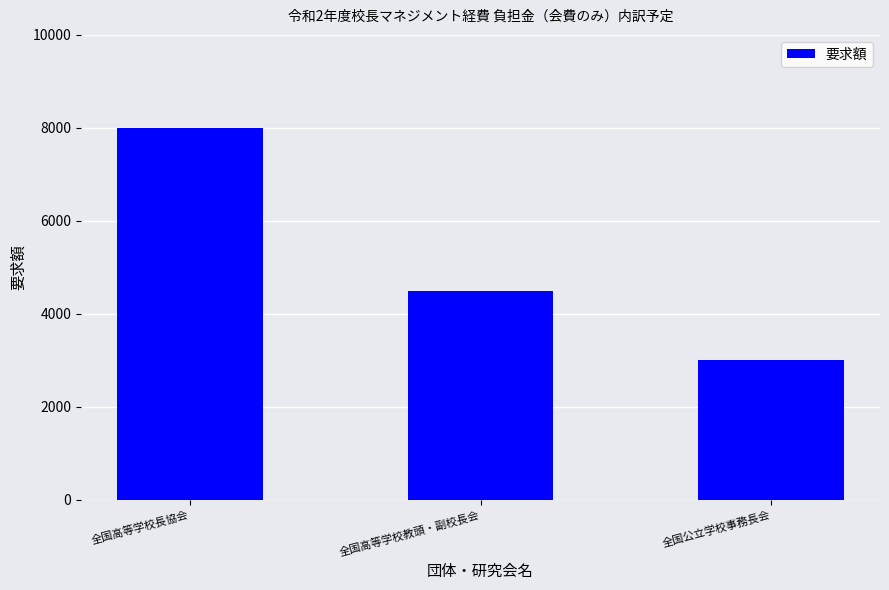

What is the greatest value displayed?

8000